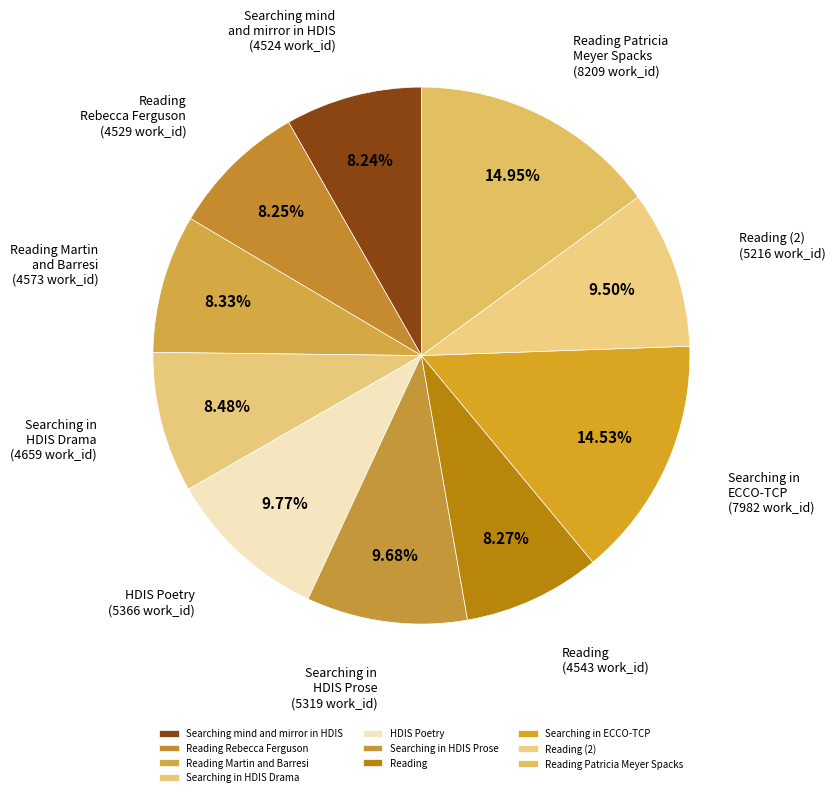

What percentage is the Reading Rebecca Ferguson slice, to the nearest percent?

8%